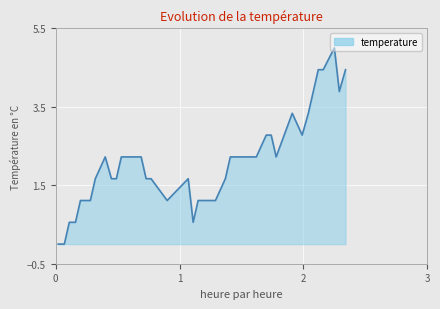

What is the greatest value displayed?

5.0